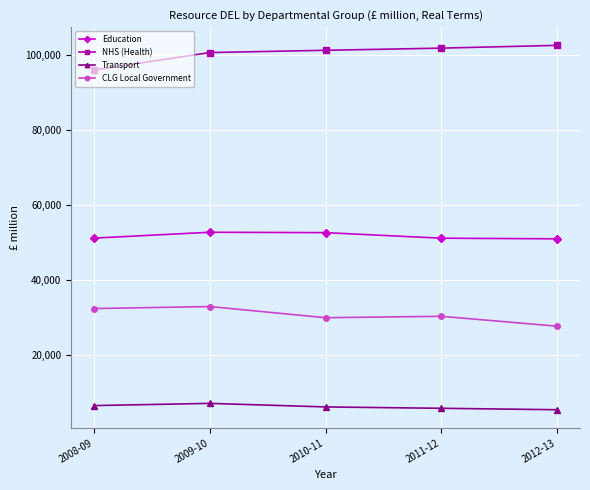

How many values in the NHS (Health) series are below 101199?

2